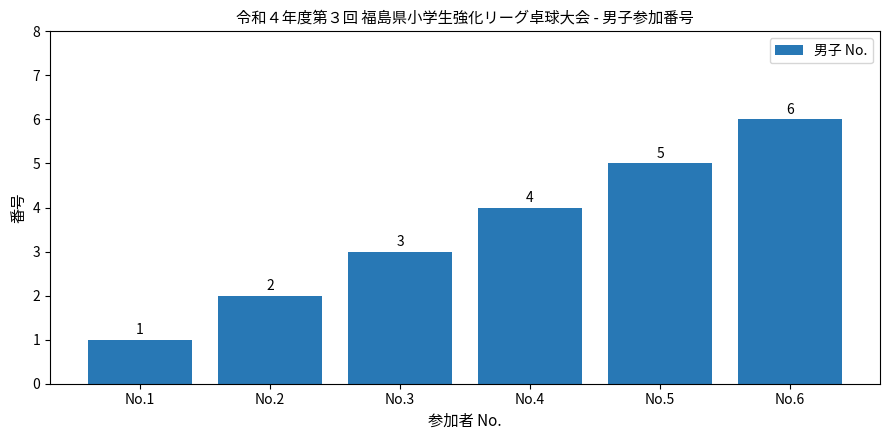

How many categories are shown in the chart?

6